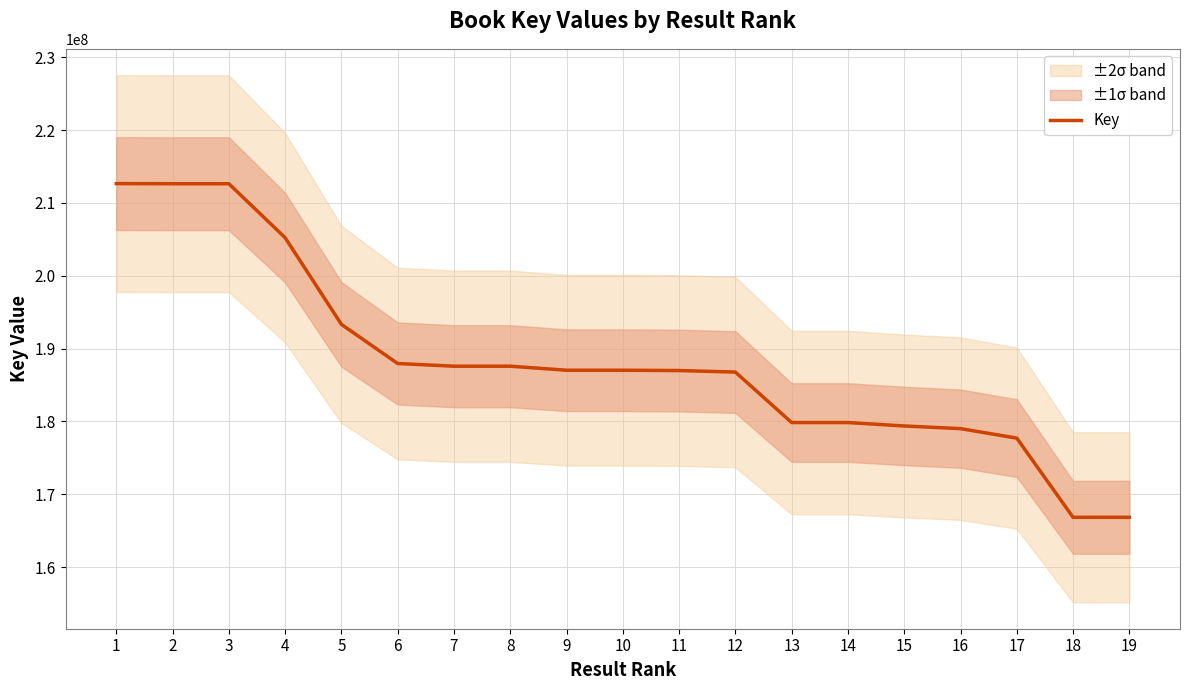

What is the maximum value shown in the chart?

212652648